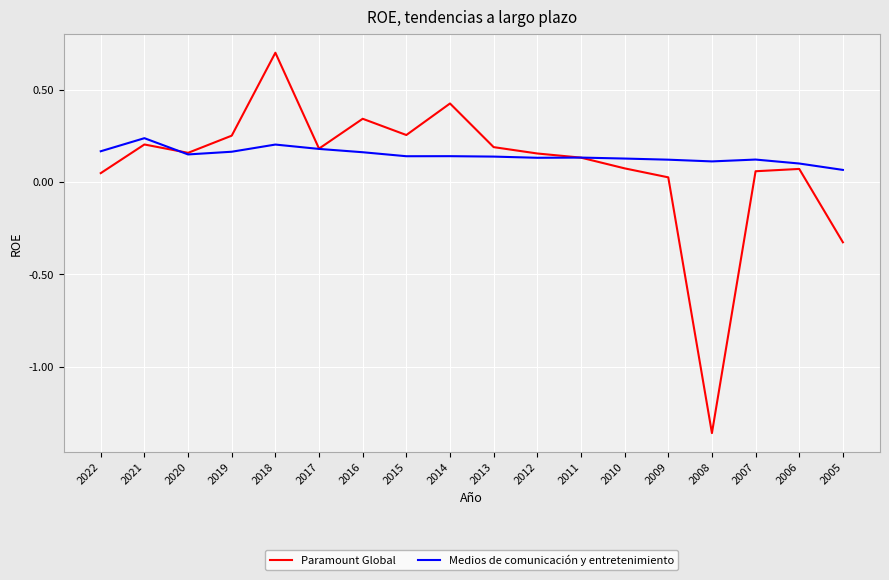

Between 2015 and 2010, which series saw the biggest shift?

Paramount Global